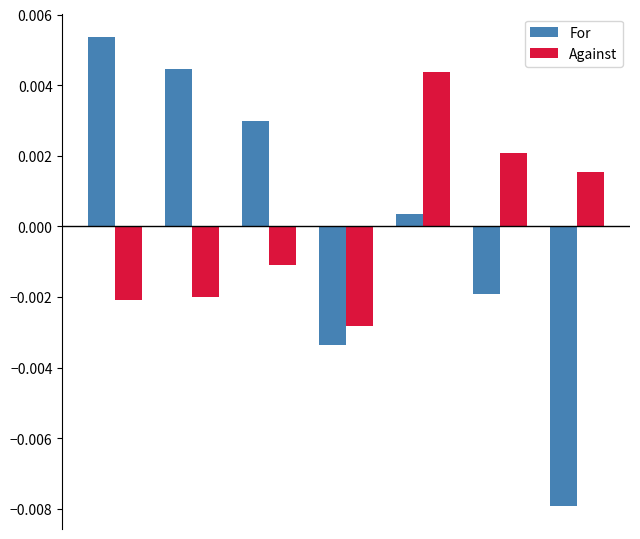

How many data points in Against are less than 0?

4